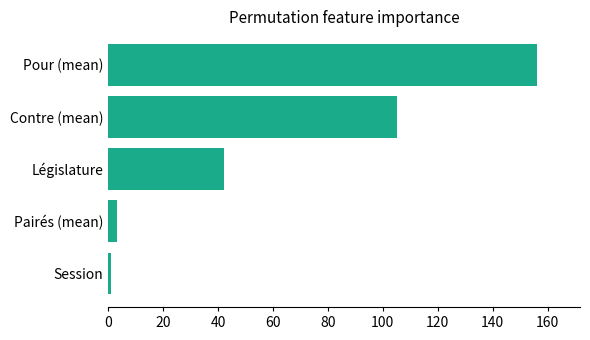

What is the difference between the maximum and minimum values?

155.2